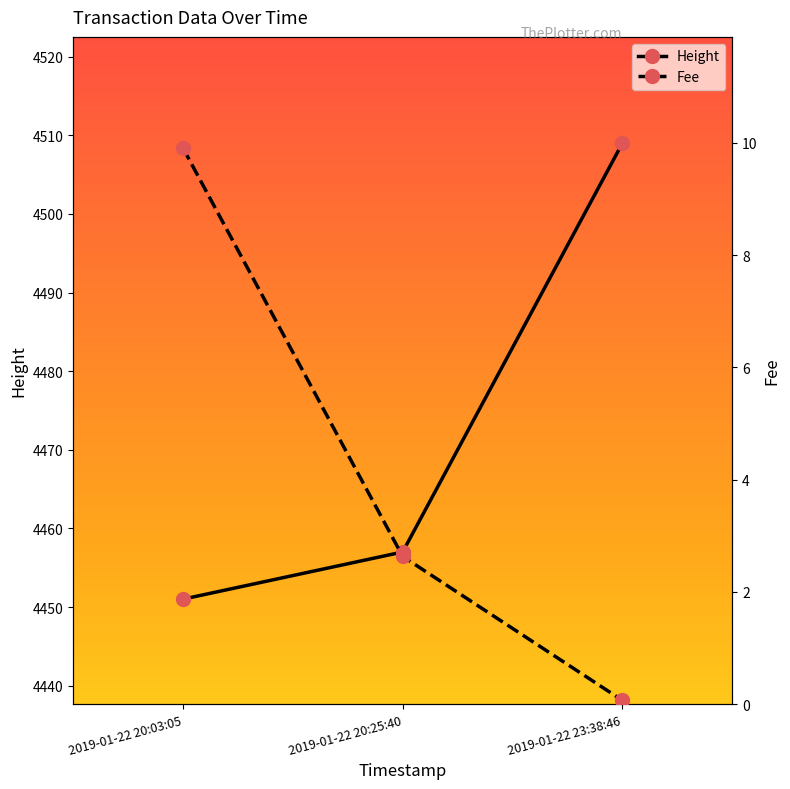

What is the difference between the maximum and second lowest values in the Fee series?

7.3